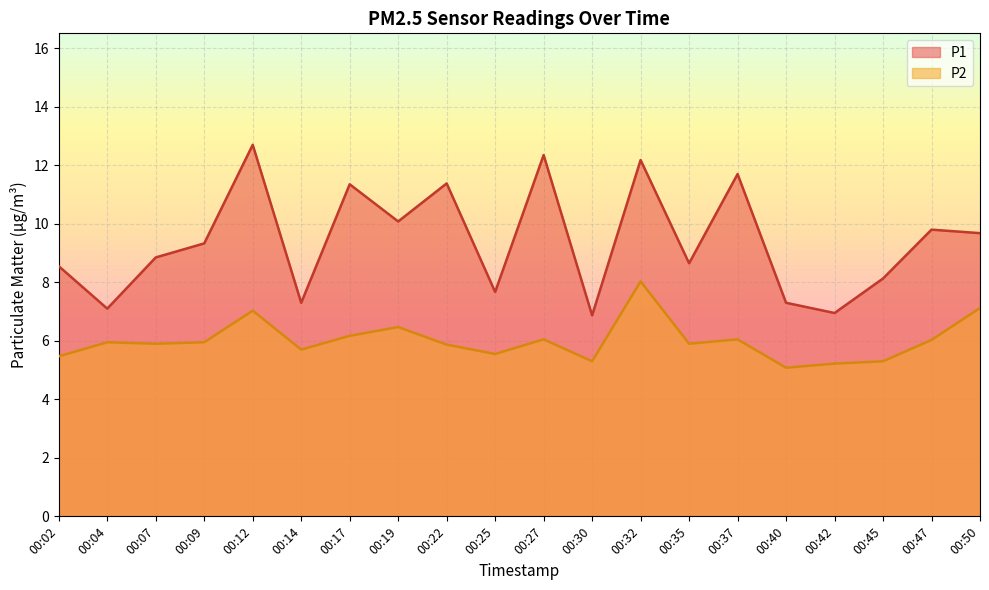

At which label does P1 first exceed 9?

00:09